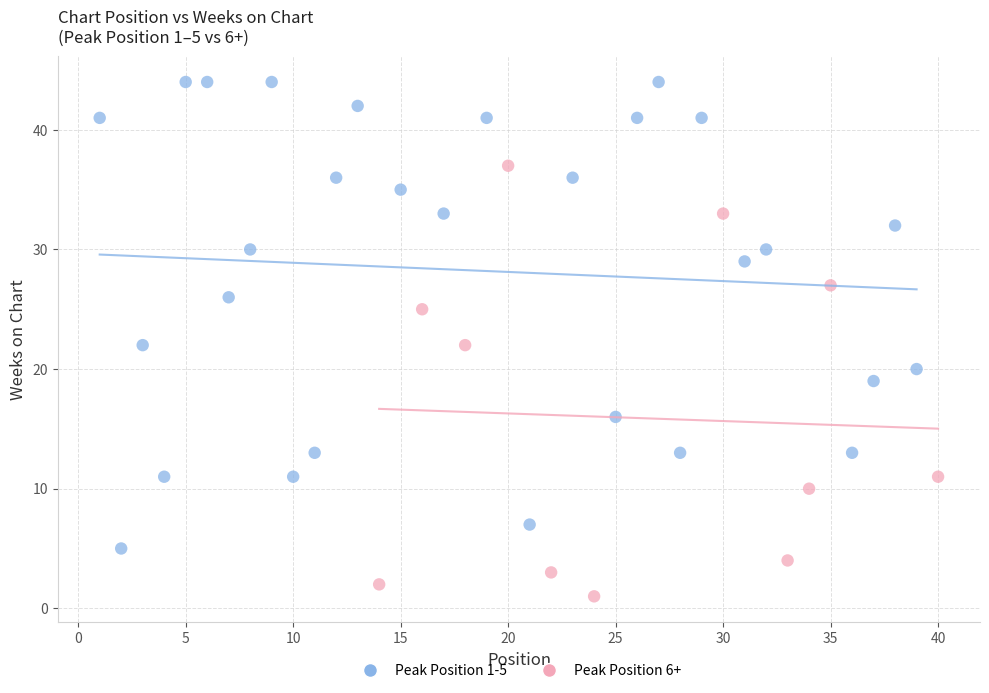

Which series reaches the maximum Y coordinate?

Peak Position 1-5